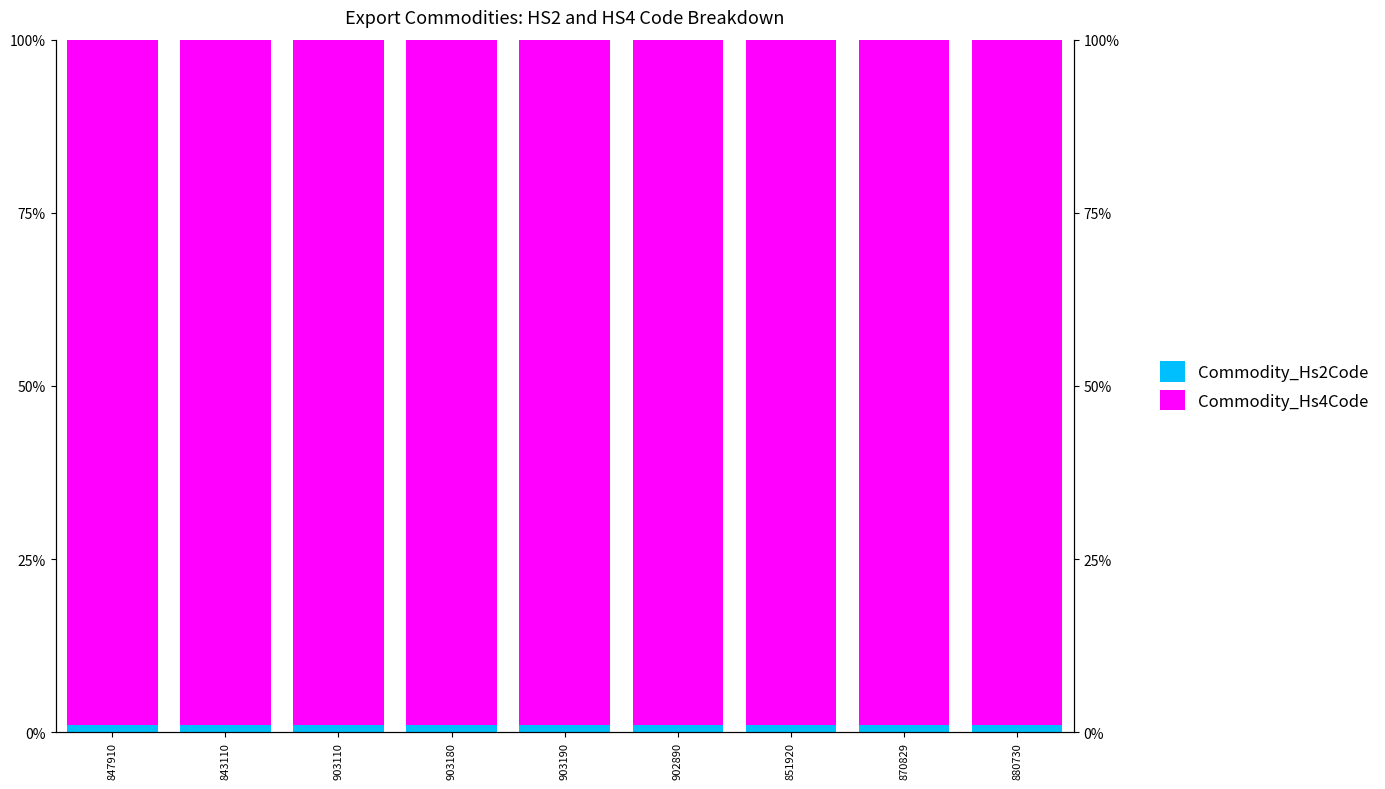

What is the sum of all Commodity_Hs4Code values?

891.1